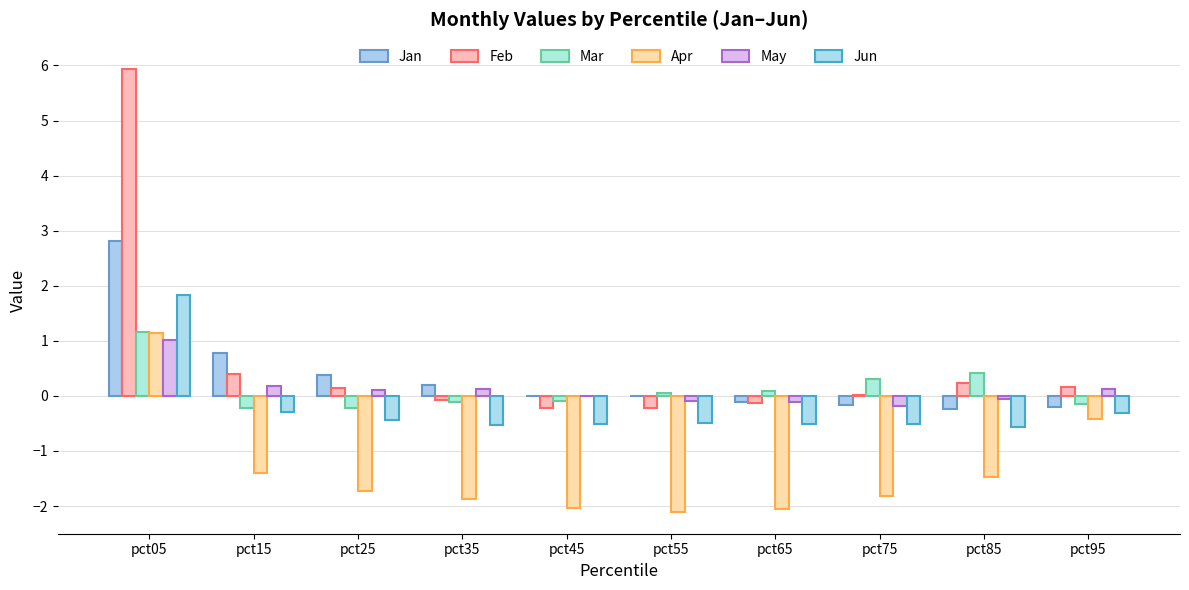

Between pct35 and pct95, which is larger?

pct35